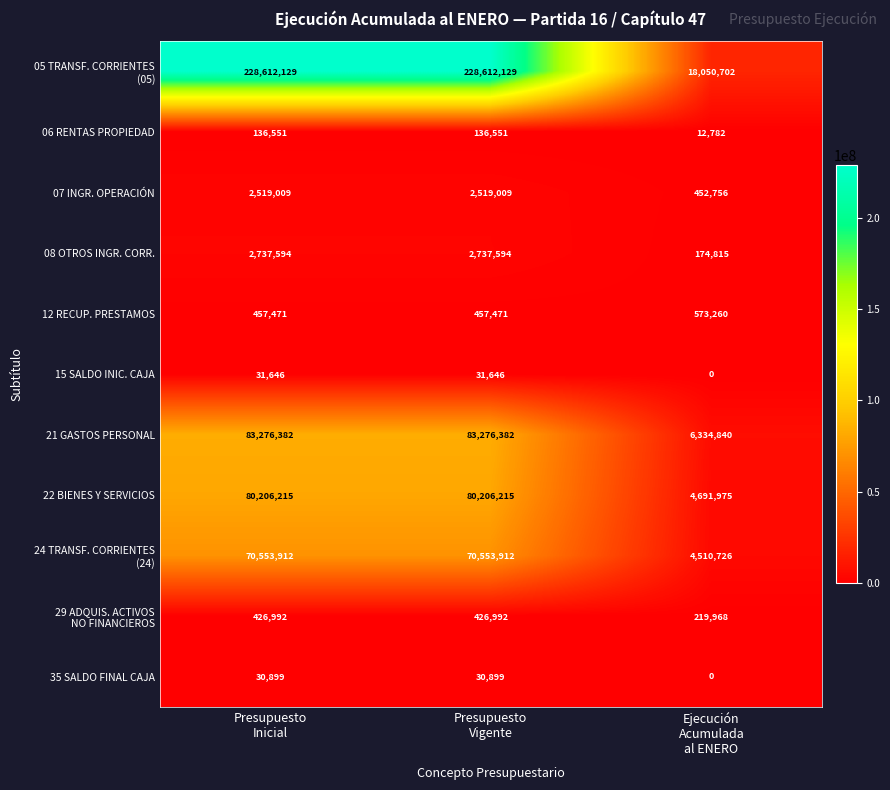

What is the difference between the maximum and minimum values in the 08 OTROS INGR. CORR. series?

2562779